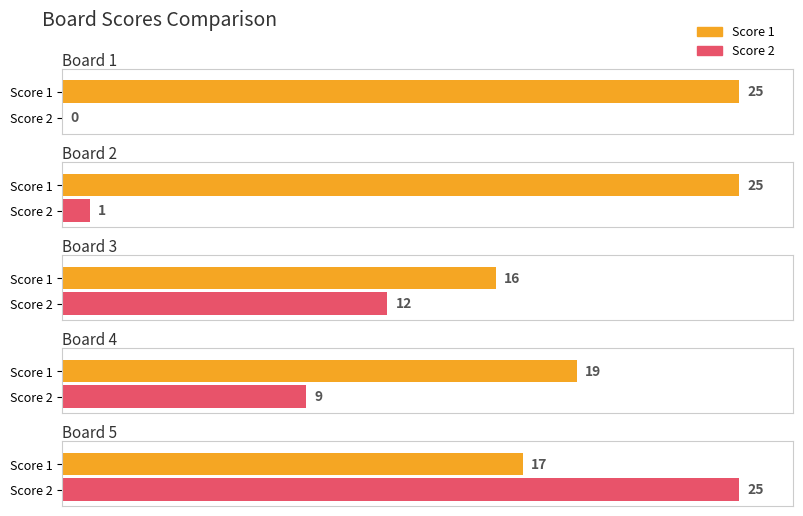

What is the sum of all Score 2 values?

47